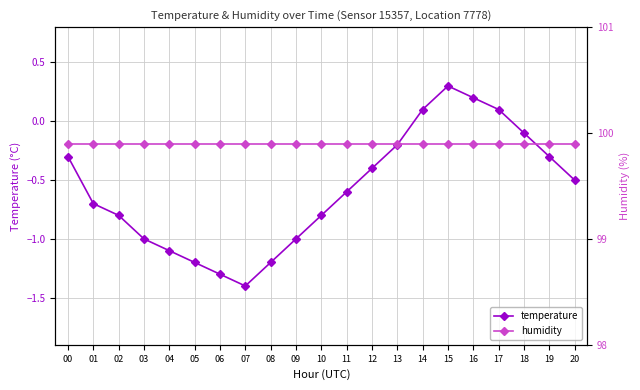

List the series in order of their peak value, lowest first.

temperature, humidity